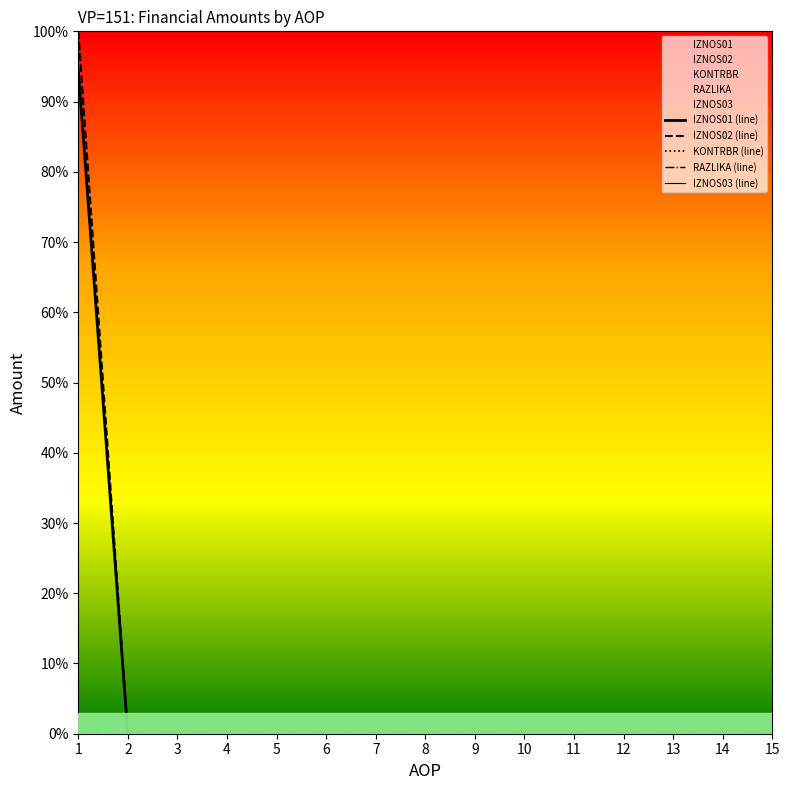

Which category has the highest value across all series?

1